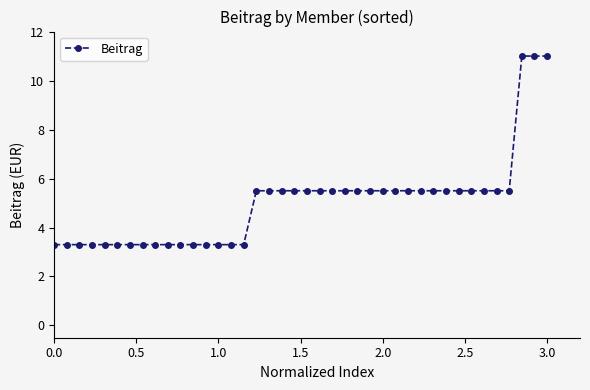

What is the smallest value displayed?

3.3